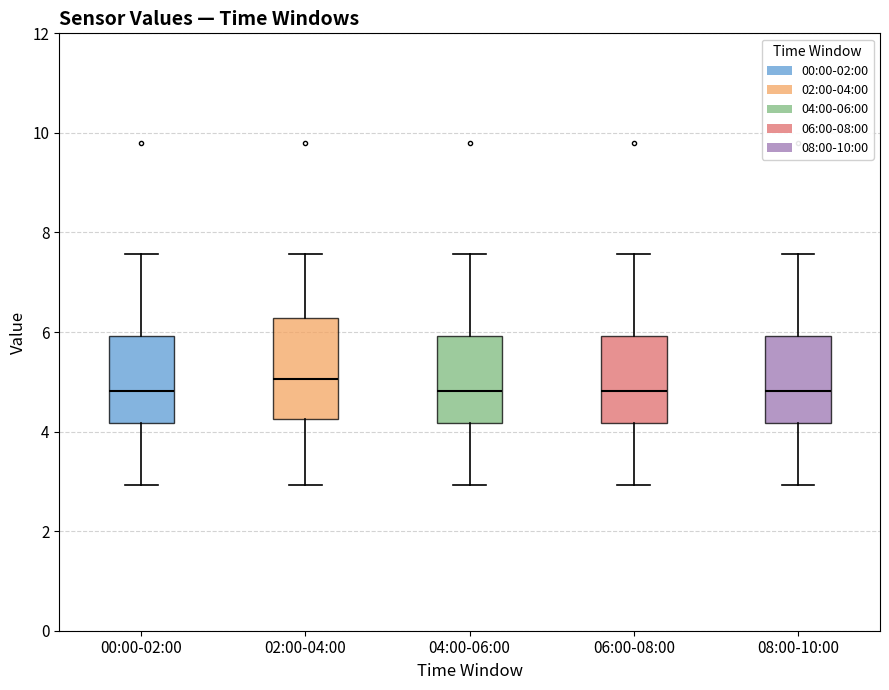

Which box has the highest median line?

02:00-04:00